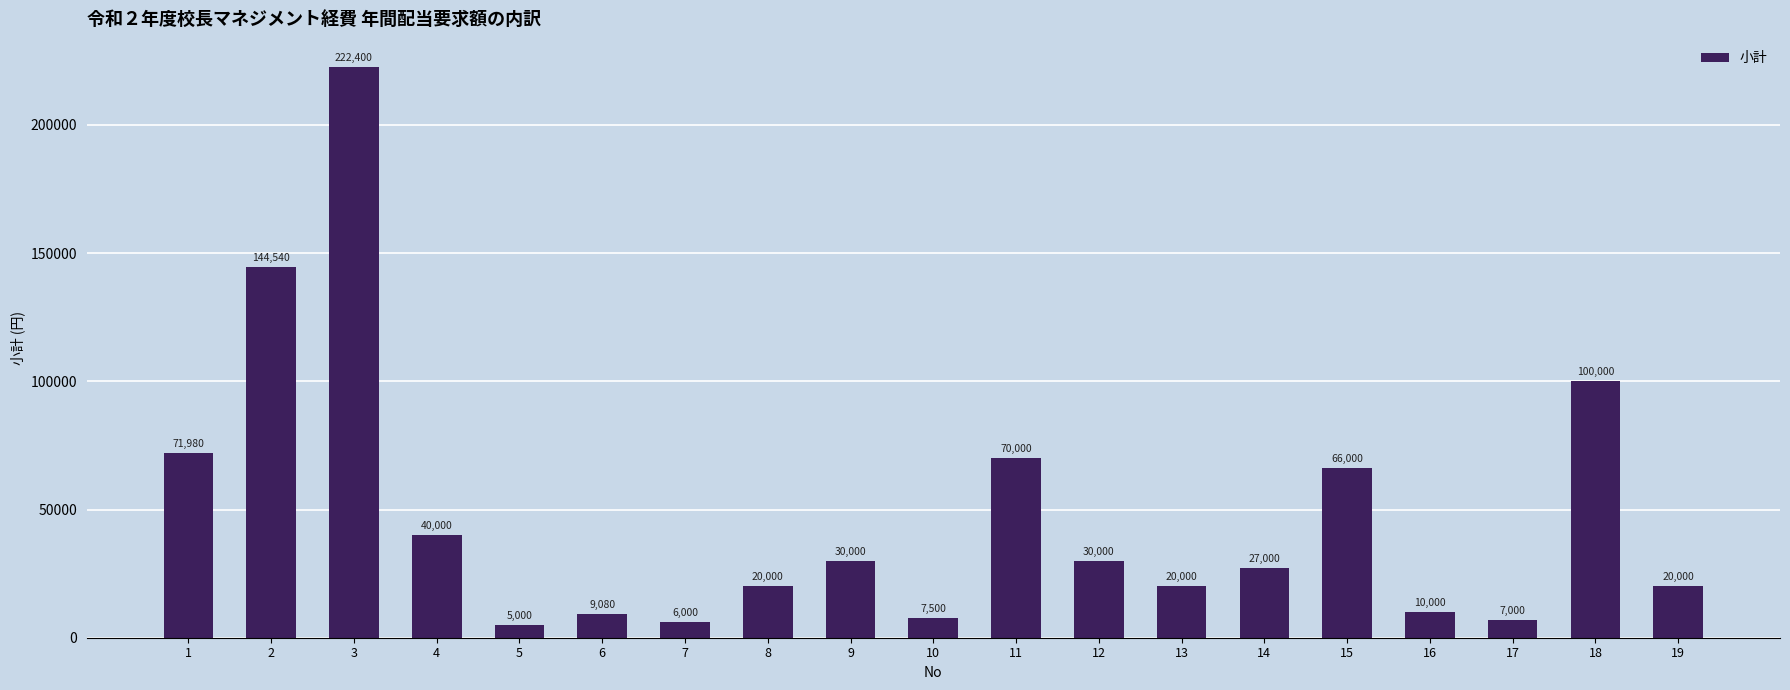

How many bars are there in total?

19